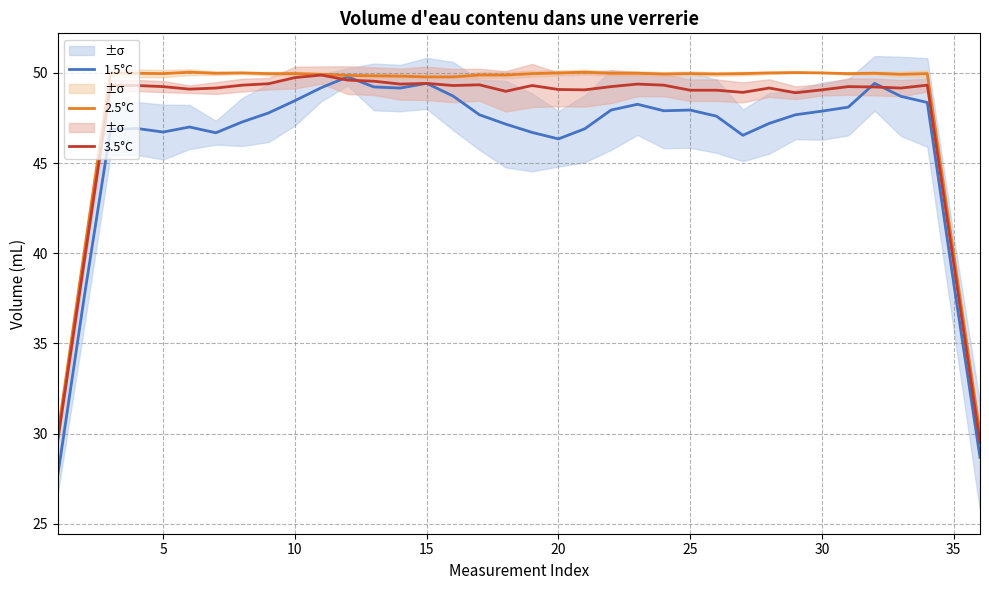

List the series in order of their peak value, lowest first.

1.5°C, 3.5°C, 2.5°C